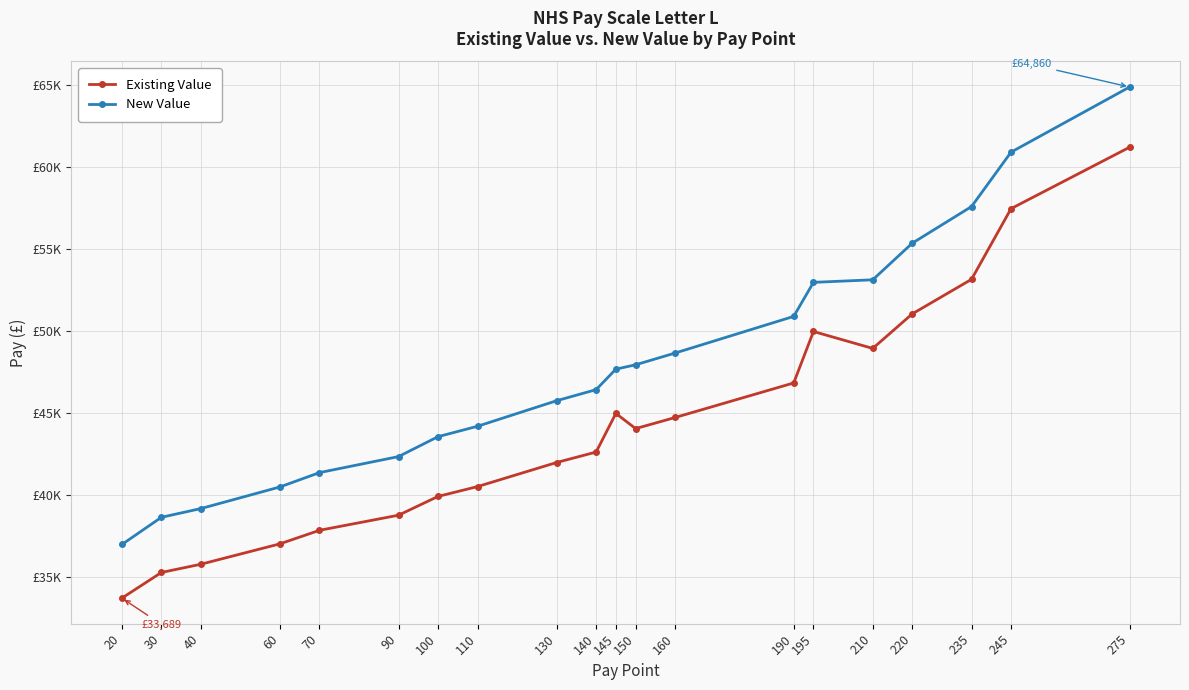

Does the chart have visible grid lines?

Yes